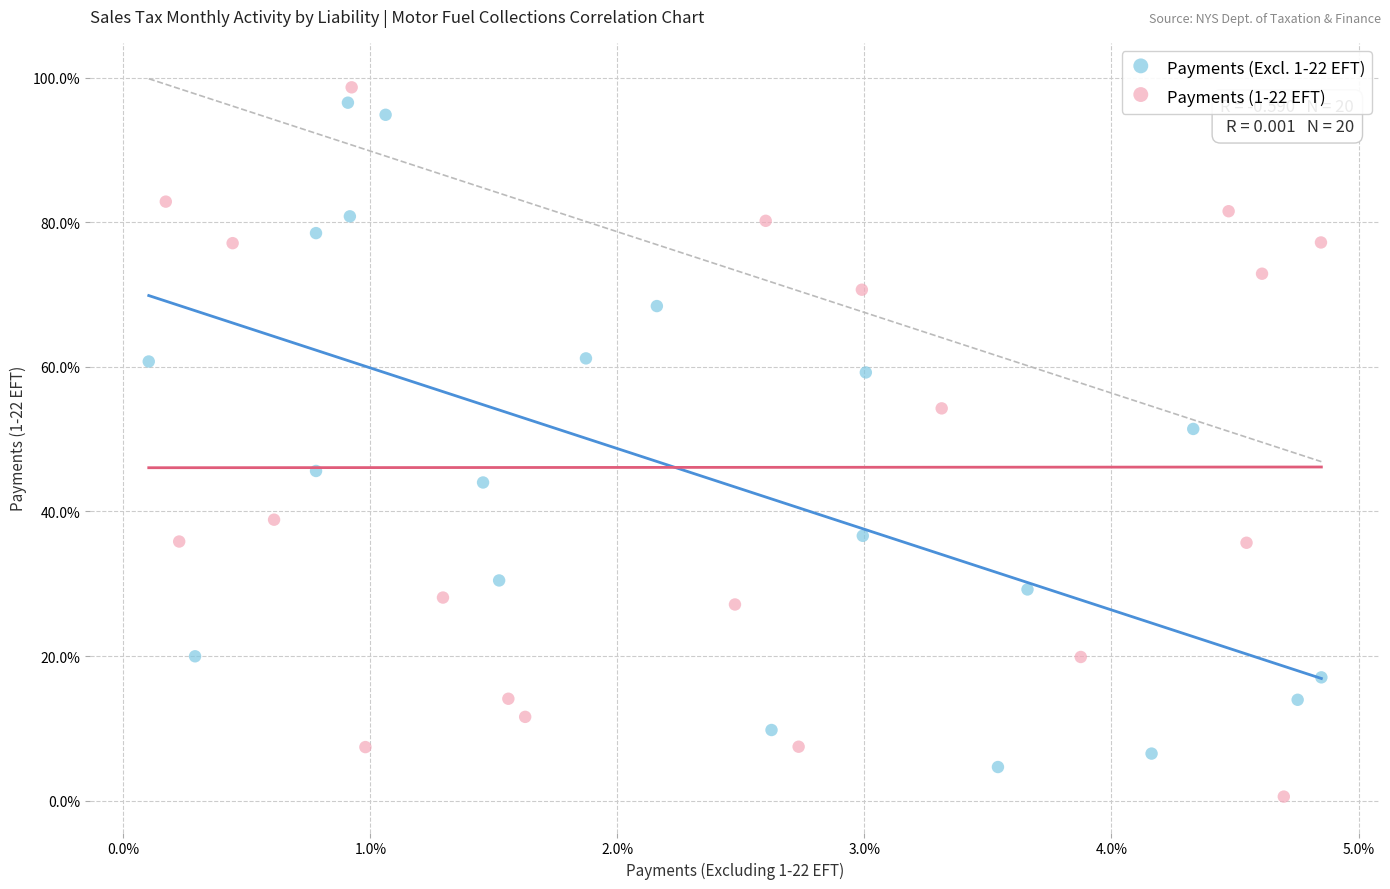

What are all the series names shown in the legend?

Payments (Excl. 1-22 EFT), Payments (1-22 EFT)